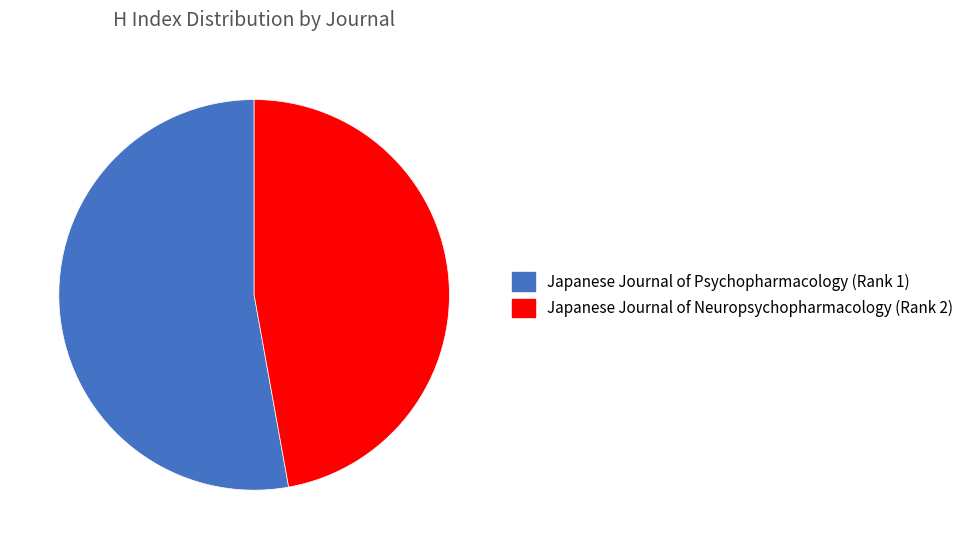

What is the largest slice in the pie chart?

Japanese Journal of Psychopharmacology (Rank 1)